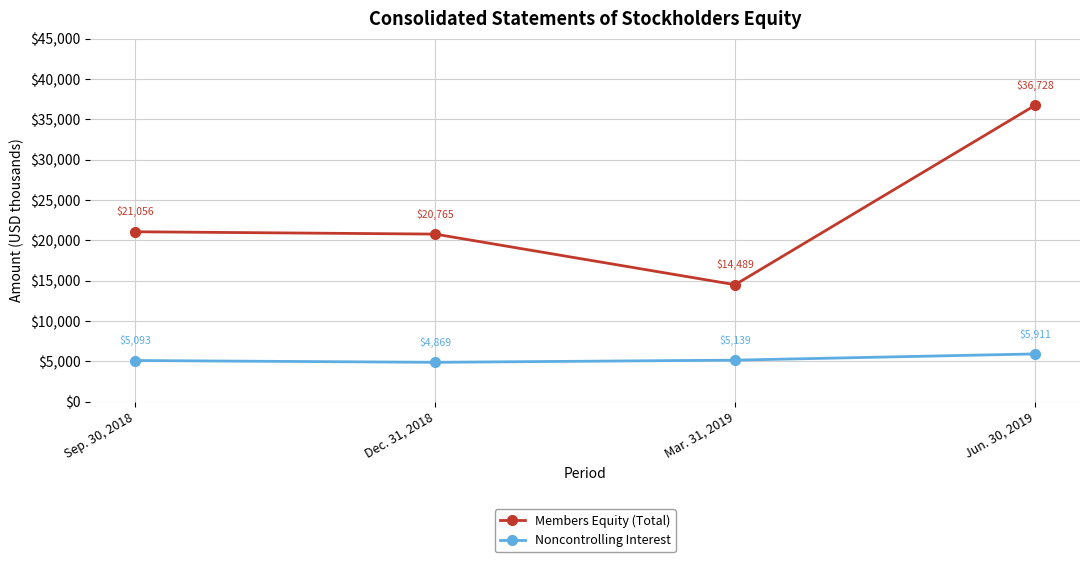

True or false: Noncontrolling Interest has more than 1 points higher than both neighbors.

False